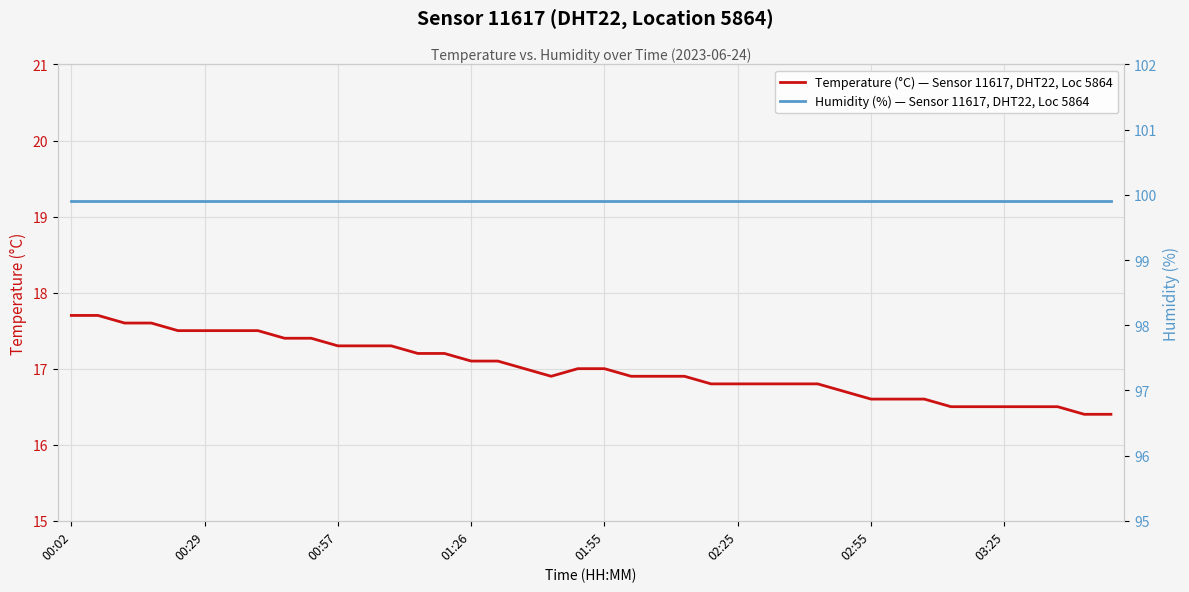

What position from the left is 36?

37